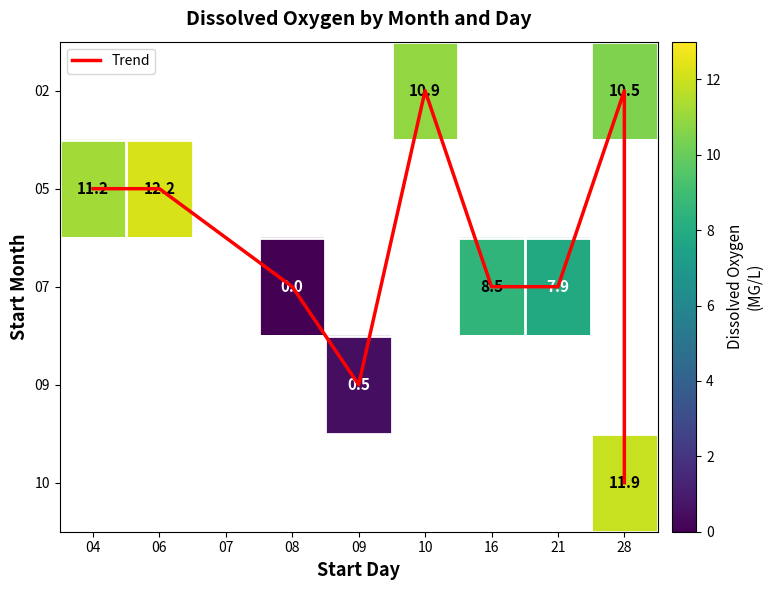

What is the maximum value shown in the chart?

12.2